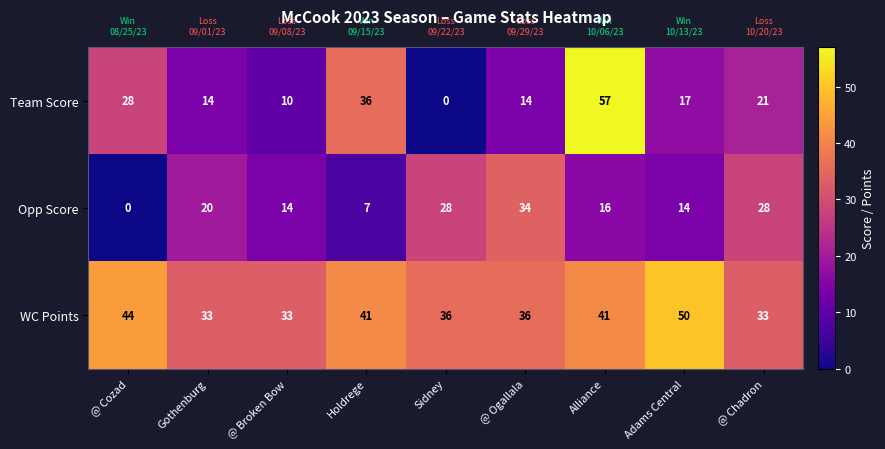

Reading left to right, transcribe all the data shown in this chart.

Team Score: @ Cozad=28	Gothenburg=14	@ Broken Bow=10	Holdrege=36	Sidney=0	@ Ogallala=14	Alliance=57	Adams Central=17	@ Chadron=21
Opp Score: @ Cozad=0	Gothenburg=20	@ Broken Bow=14	Holdrege=7	Sidney=28	@ Ogallala=34	Alliance=16	Adams Central=14	@ Chadron=28
WC Points: @ Cozad=44	Gothenburg=33	@ Broken Bow=33	Holdrege=41	Sidney=36	@ Ogallala=36	Alliance=41	Adams Central=50	@ Chadron=33